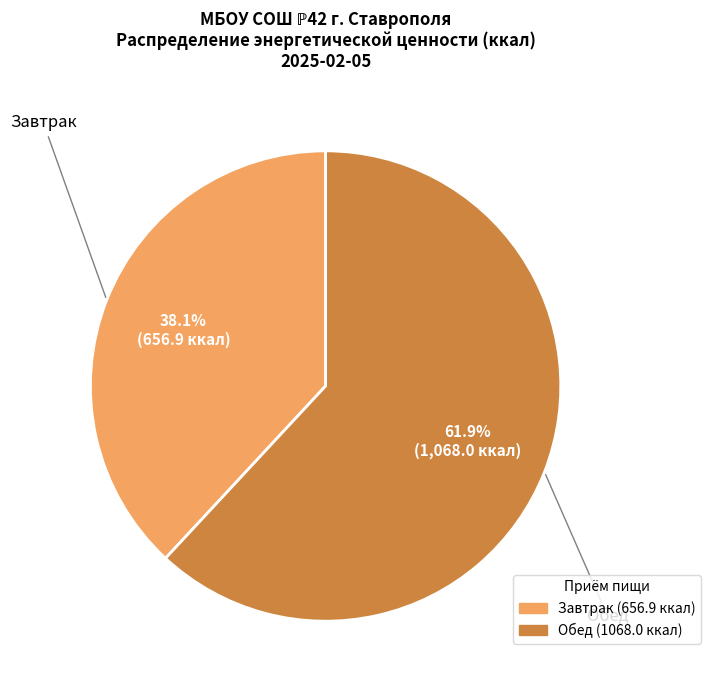

Between Завтрак and Обед, which is larger?

Обед